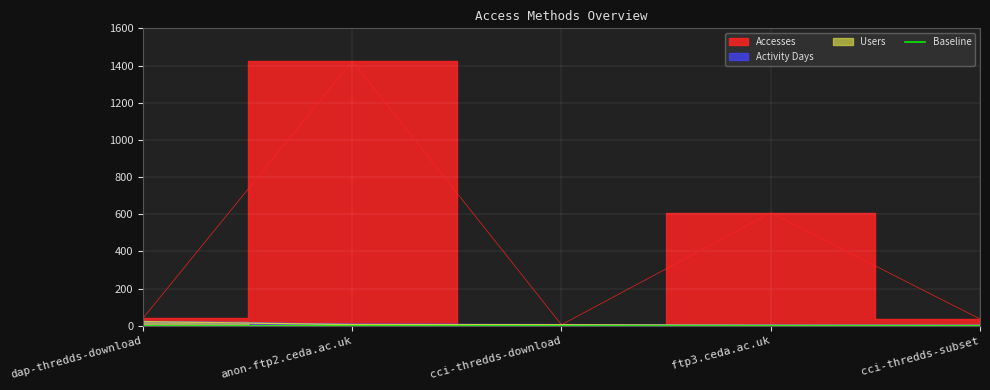

At which label is Accesses closest to 714?

ftp3.ceda.ac.uk